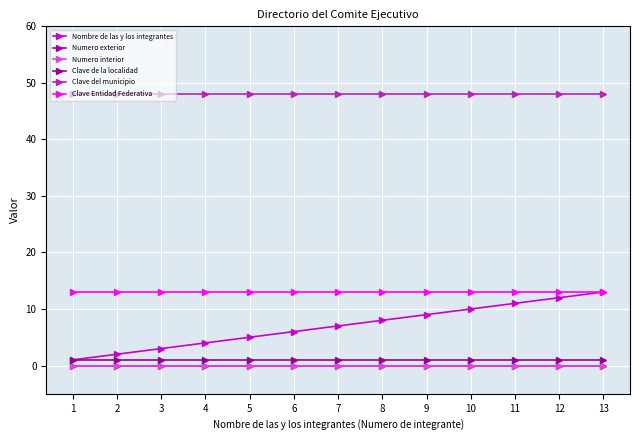

At how many categories does at least one series exceed 37?

13